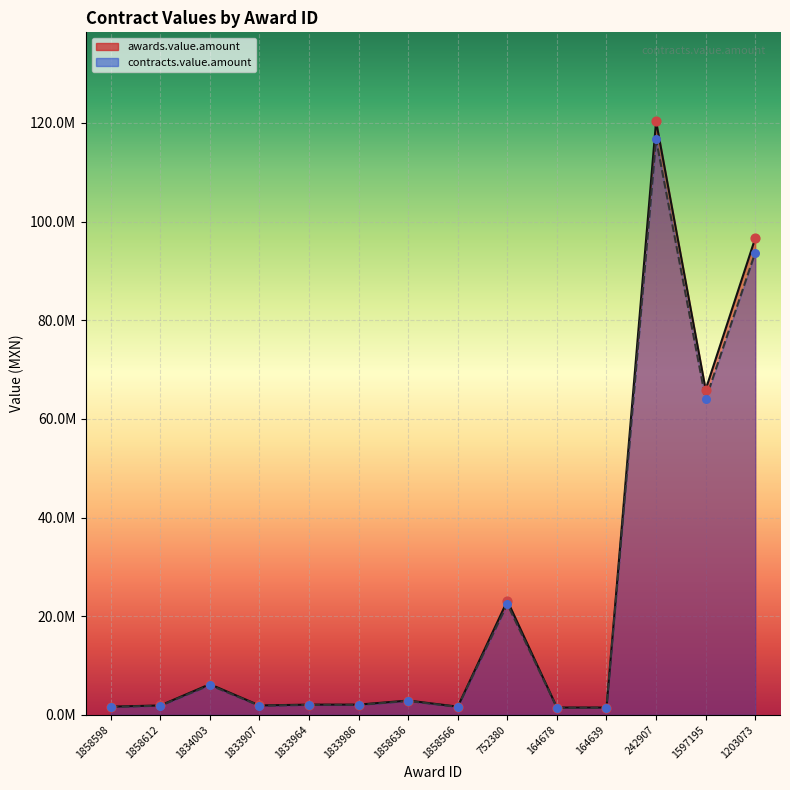

Which series reaches the minimum Y coordinate?

contracts.value.amount